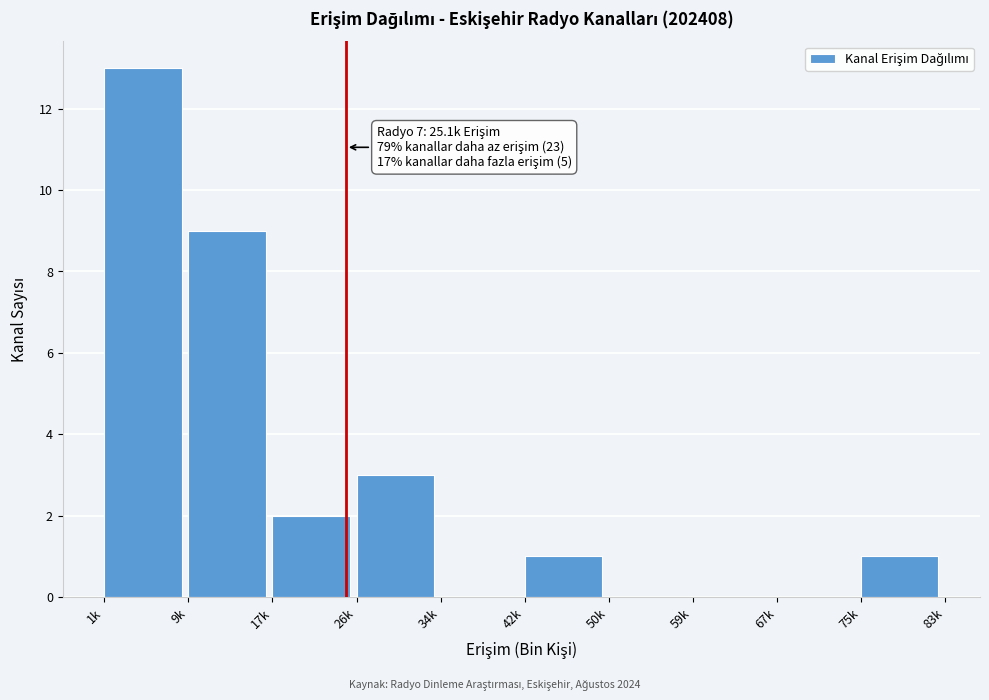

Reading left to right, list all the values displayed in this chart.

1k=13	9k=9	17k=2	26k=3	34k=0	42k=1	50k=0	59k=0	67k=0	75k=1